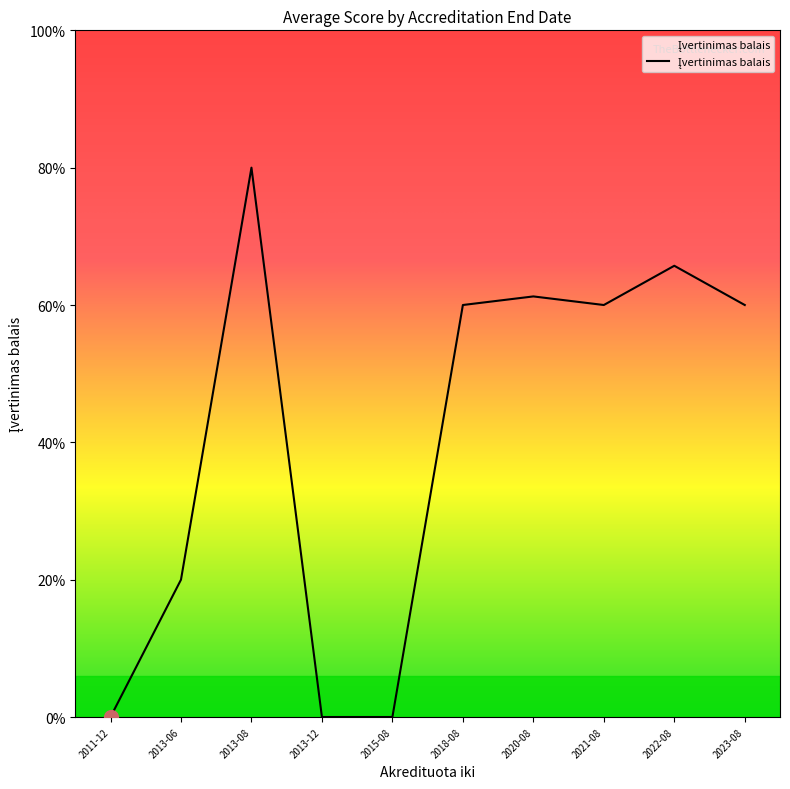

Is this an area chart (filled region under the line)?

Yes